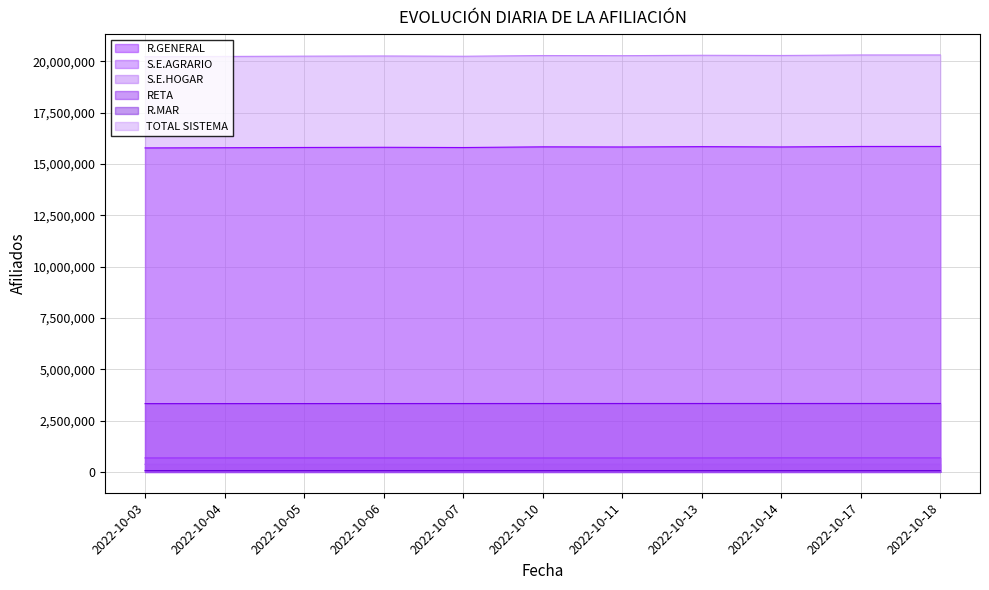

How many lines are shown in the chart?

6